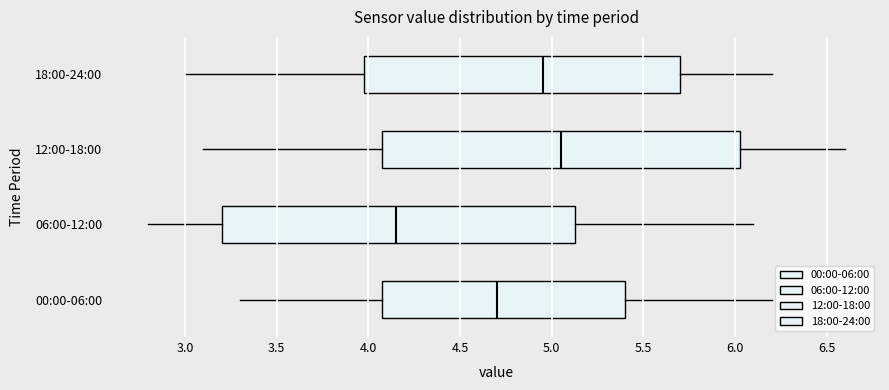

Reading bottom to top, read every box against the x-axis: the position of its median line, the range the box covers, and the ends of its whiskers. The values are not printed on the chart, so give them approximately, as read against the axis.

00:00-06:00: median 4.70, box 4.10 to 5.40, whiskers 3.30 to 6.20
06:00-12:00: median 4.15, box 3.20 to 5.15, whiskers 2.80 to 6.10
12:00-18:00: median 5.05, box 4.10 to 6.05, whiskers 3.10 to 6.60
18:00-24:00: median 4.95, box 4.00 to 5.70, whiskers 3.00 to 6.20